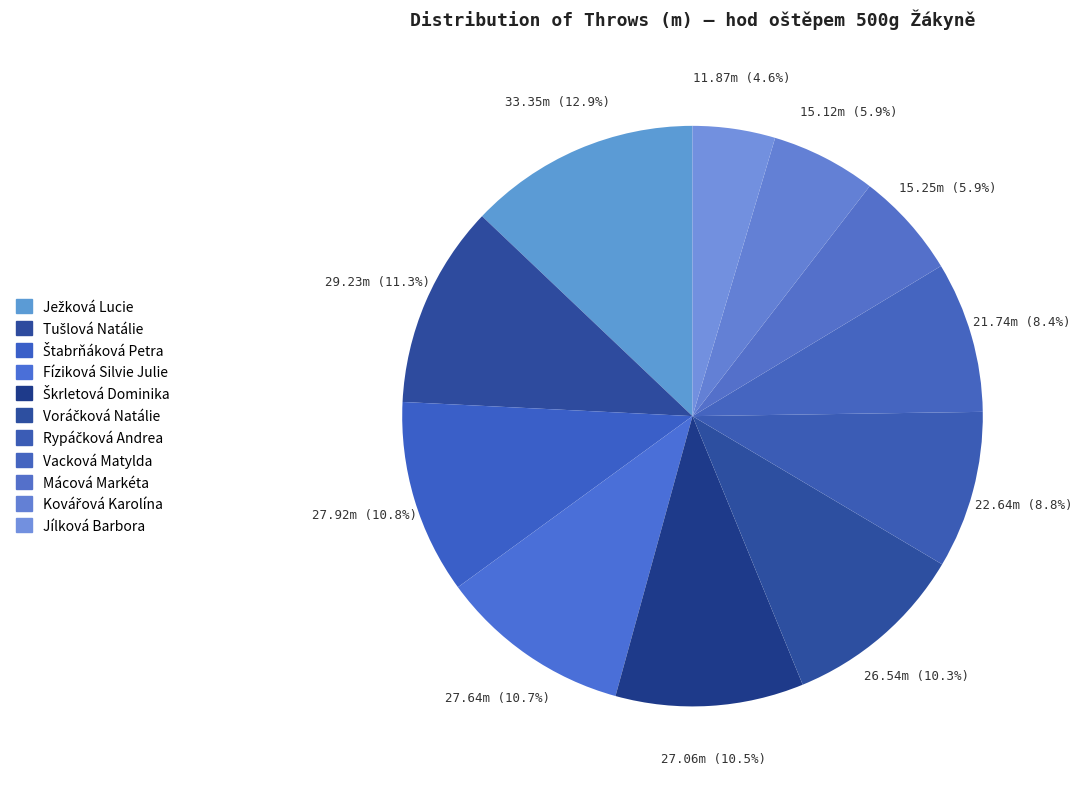

How many segments does this pie chart have?

11